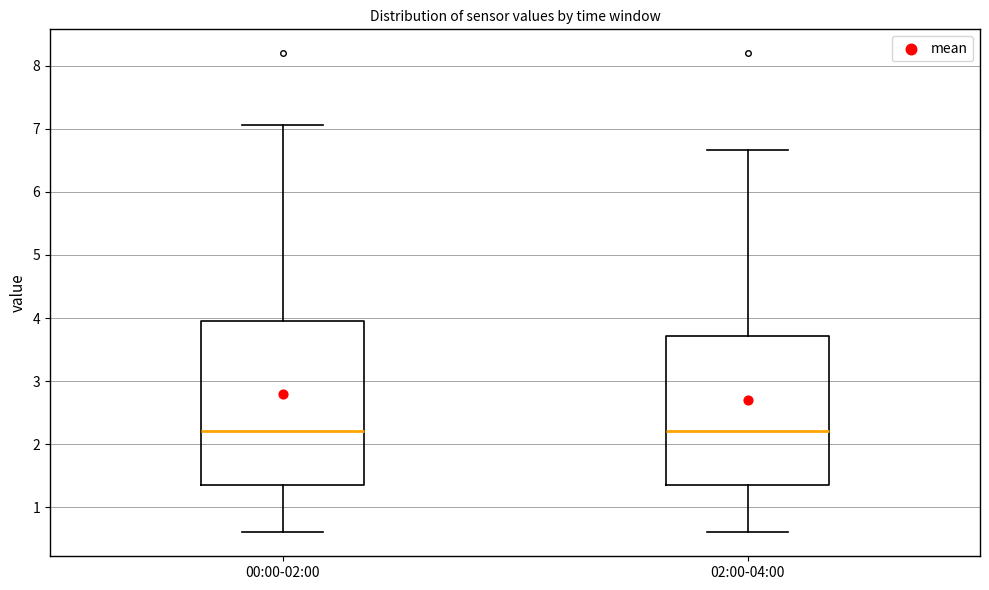

Comparing the boxes themselves (not the whiskers), which one is the tallest?

00:00-02:00